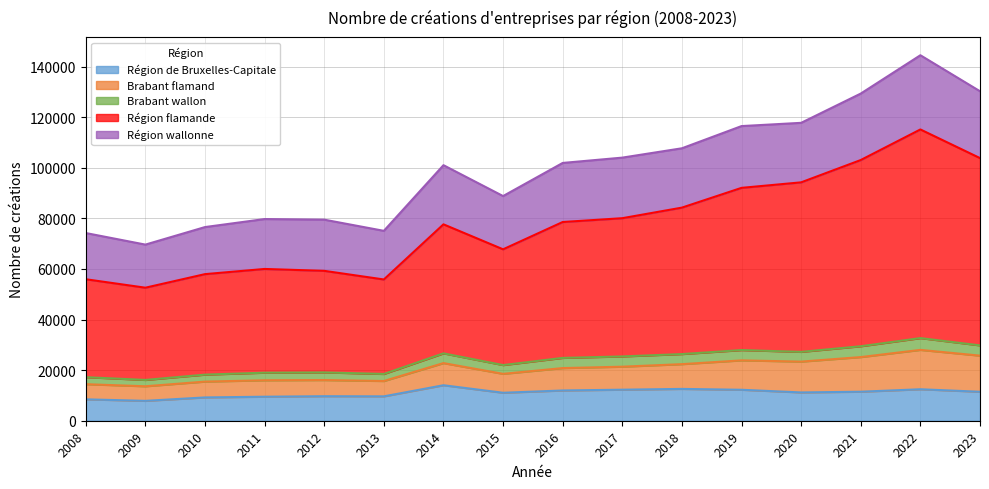

What is the greatest value displayed?

144511